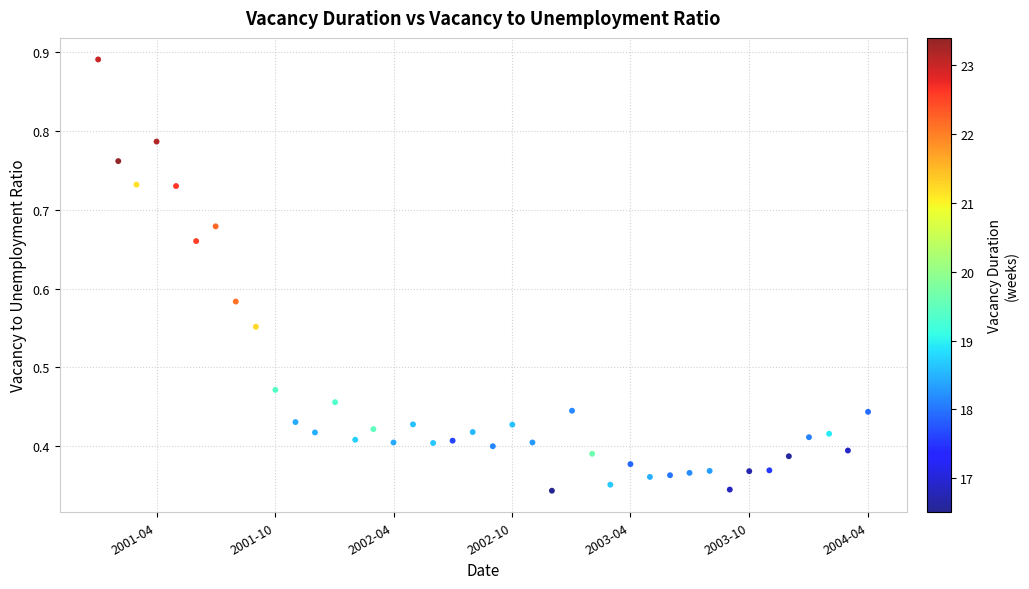

What is the range of X values (max minus min)?

1186.0